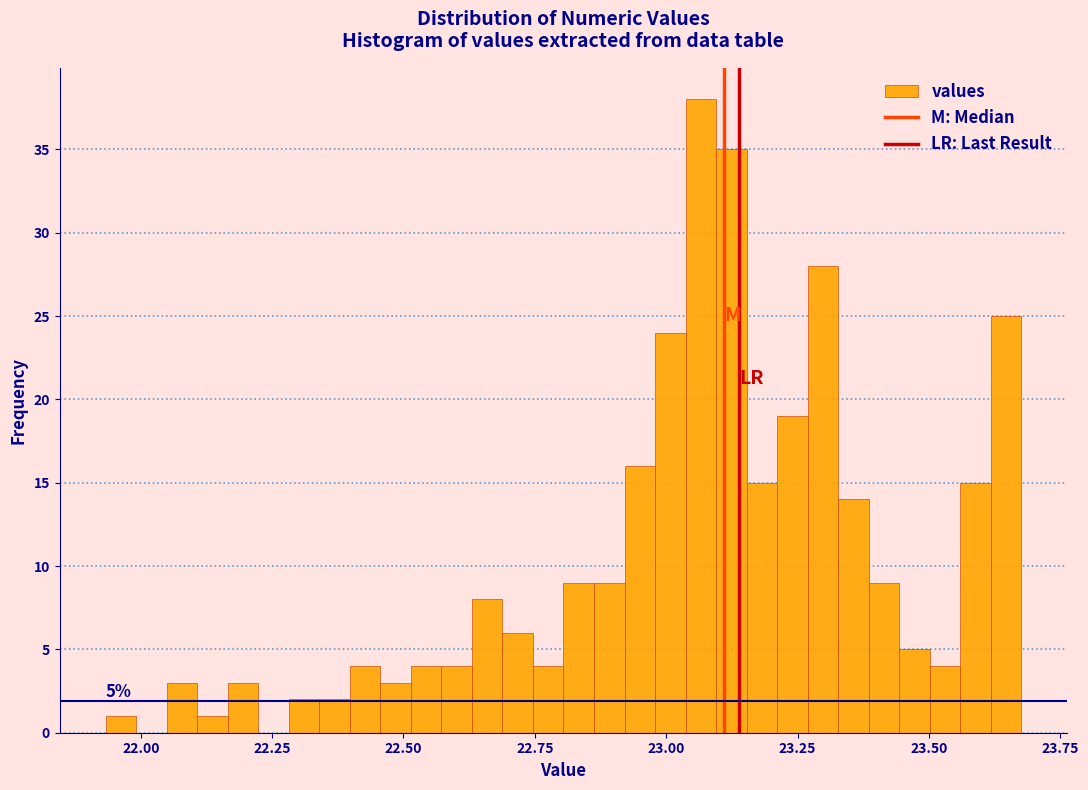

Around what value on the x-axis is the tallest bar? Give the approximate position of its centre, as read against the axis.

23.05